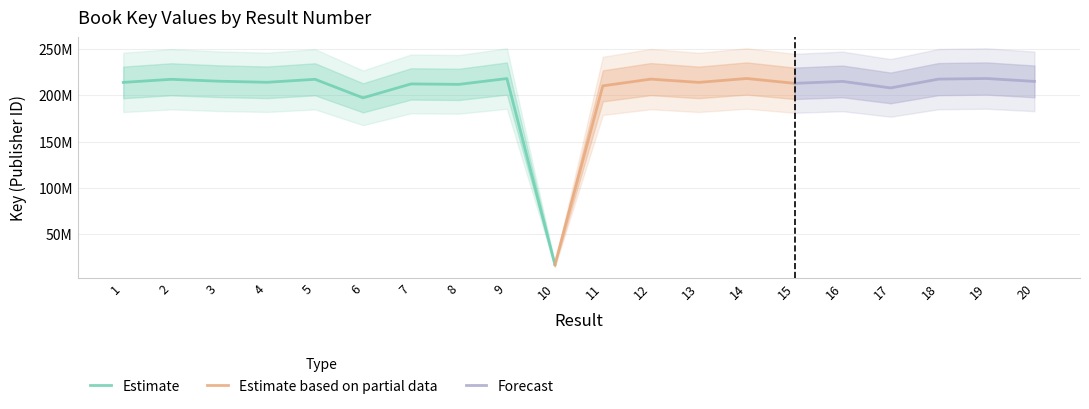

Where is the first local maximum?

2